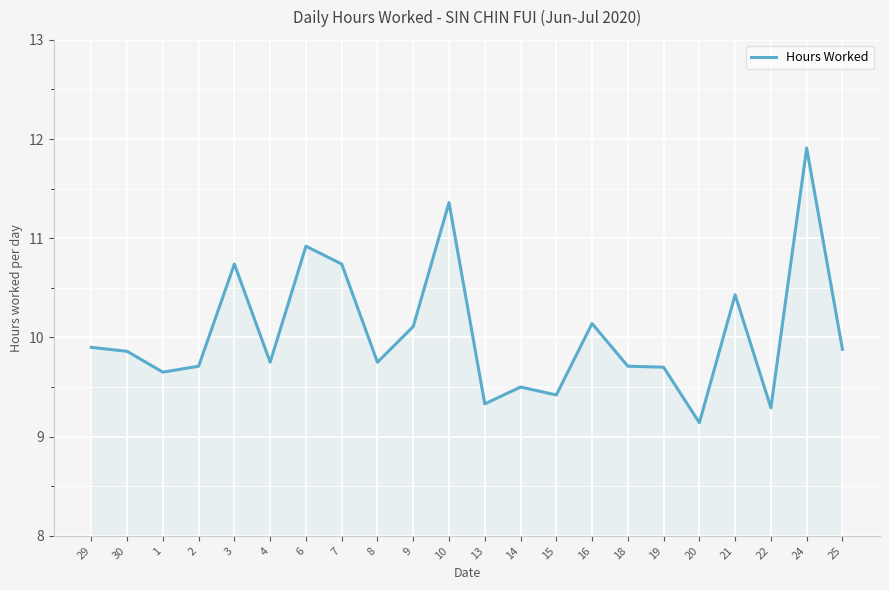

True or false: the data shows 9.9 at 29.

True